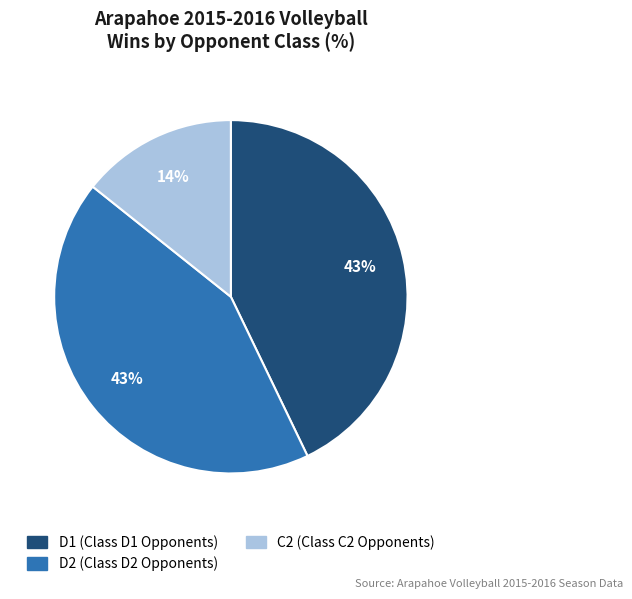

Is there any slice that represents more than half of the pie?

No